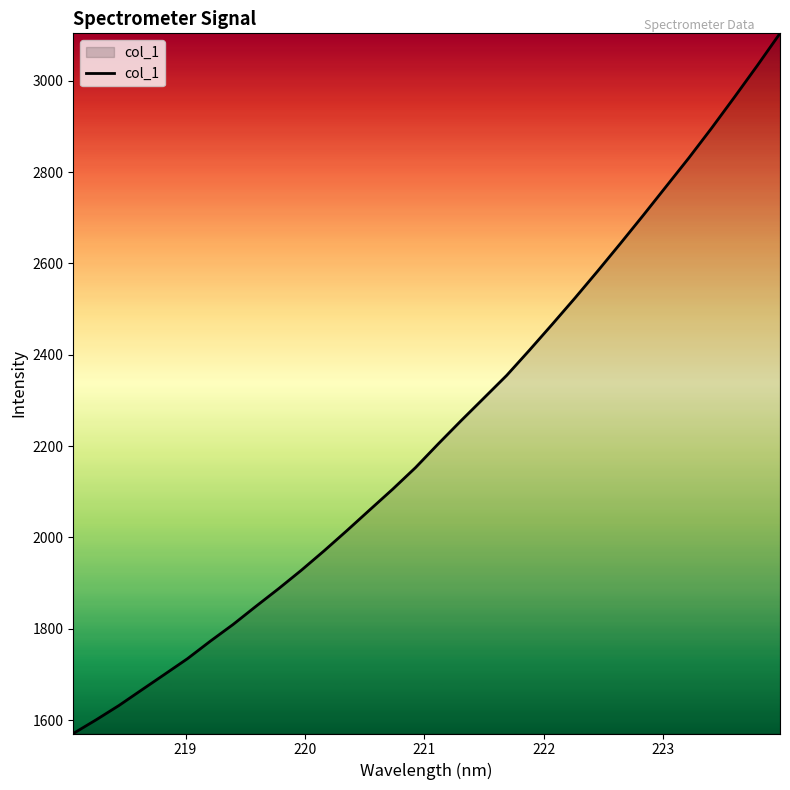

What is the greatest value displayed?

3103.9